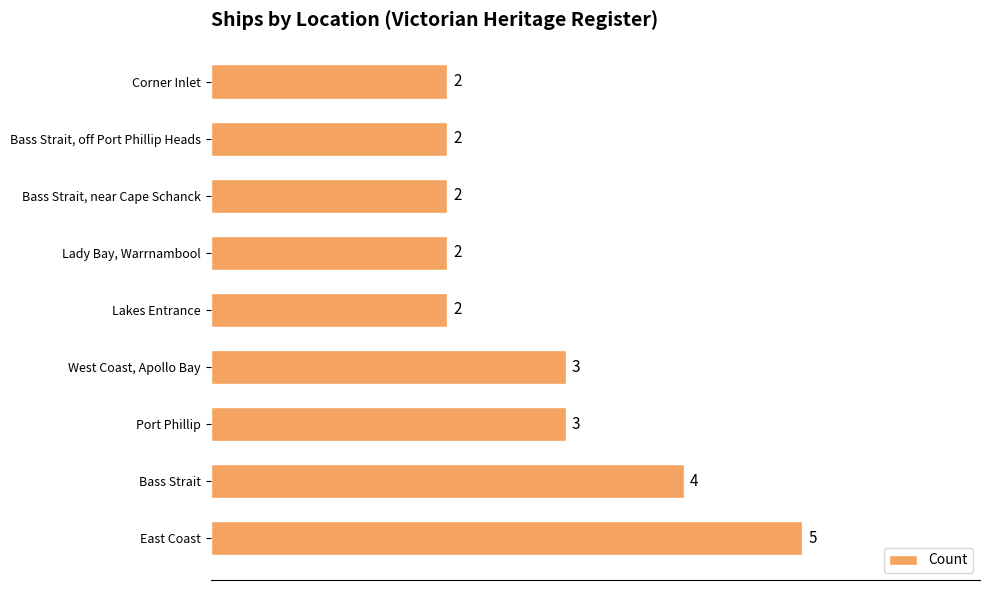

What is the average value?

3